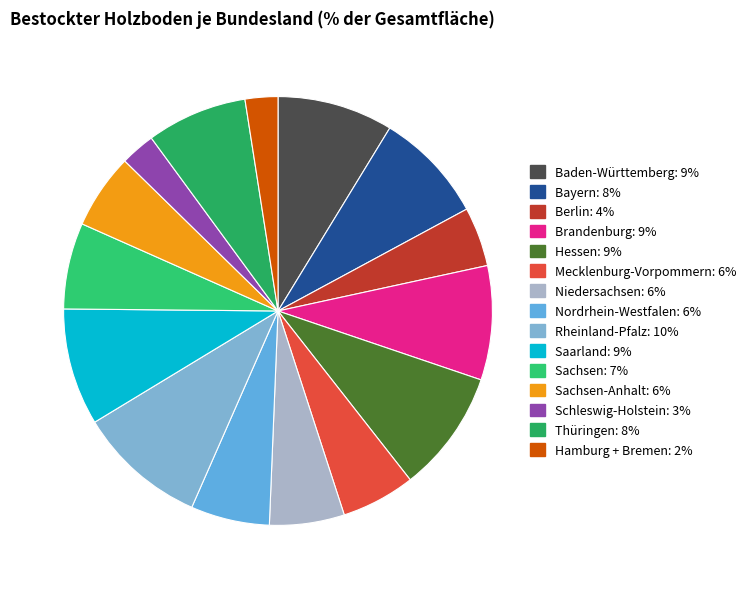

To the nearest percent, what is the average slice percentage?

7%